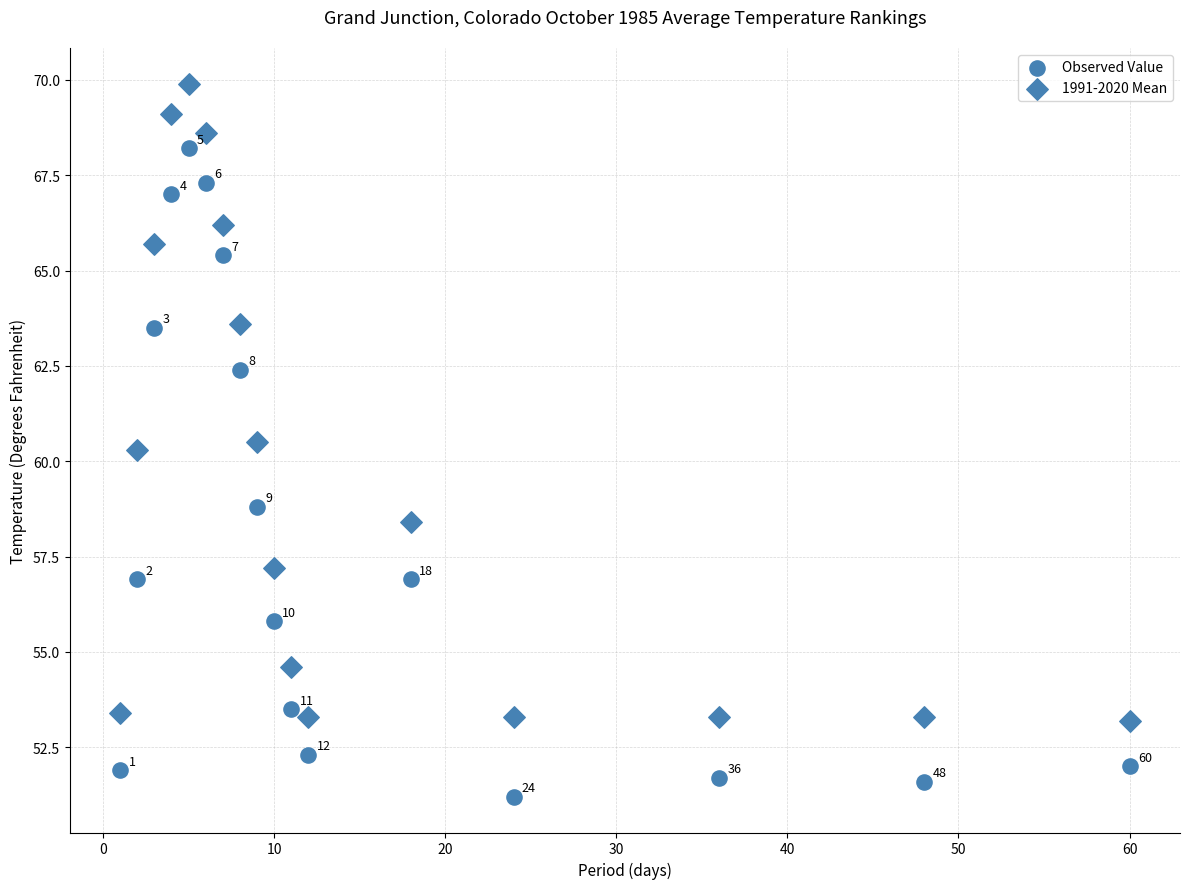

Count the number of points in this scatter plot.

34